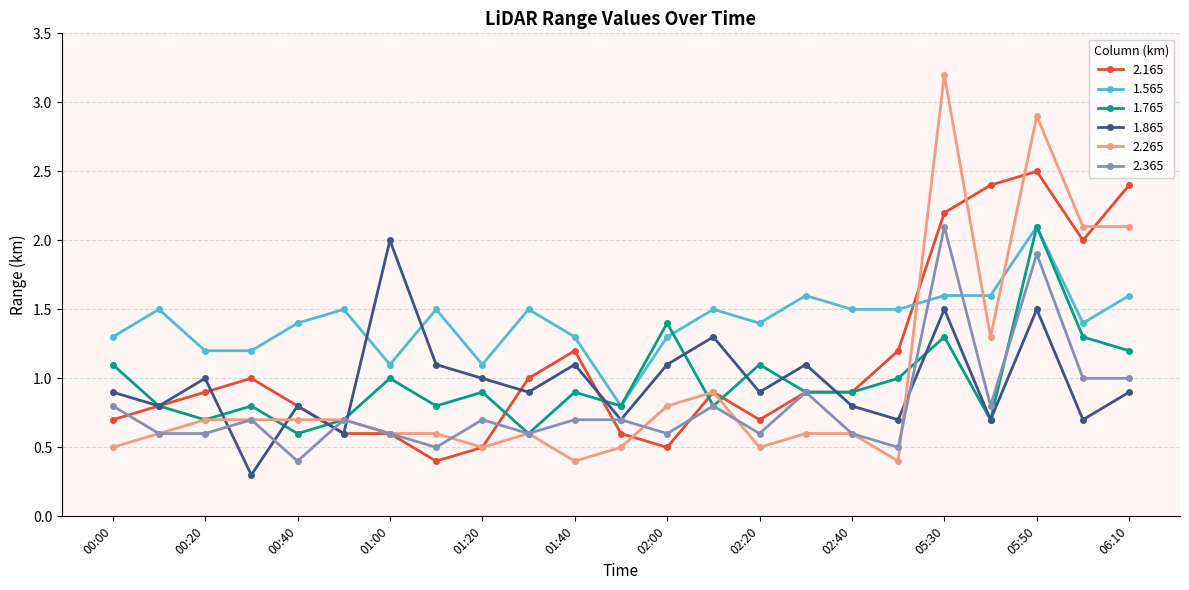

At how many categories does at least one series exceed 0?

23